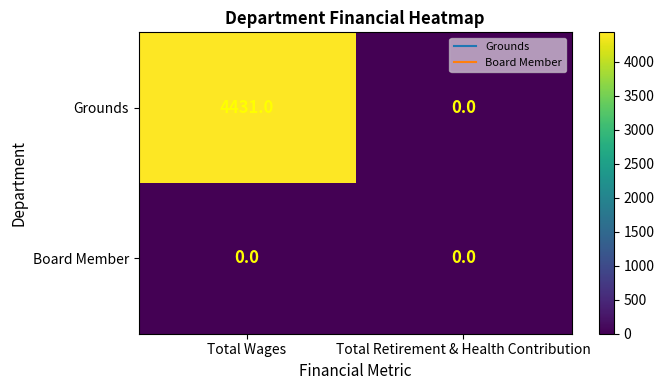

Reading left to right, extract all data points from this chart.

Grounds: Total Wages=4431	Total Retirement & Health Contribution=0
Board Member: Total Wages=0	Total Retirement & Health Contribution=0